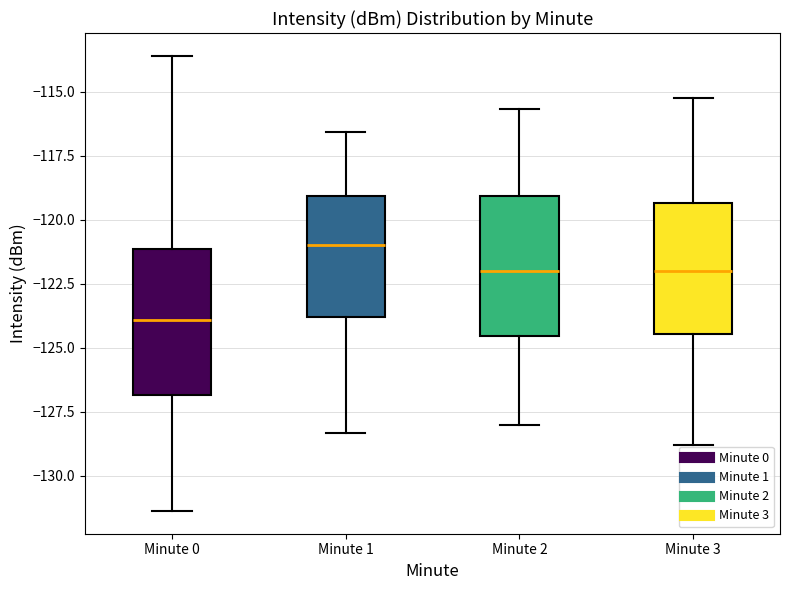

Where does the upper whisker of the box for Minute 0 end on the y-axis? The values are not printed on the chart, so give them approximately, as read against the axis.

-113.5